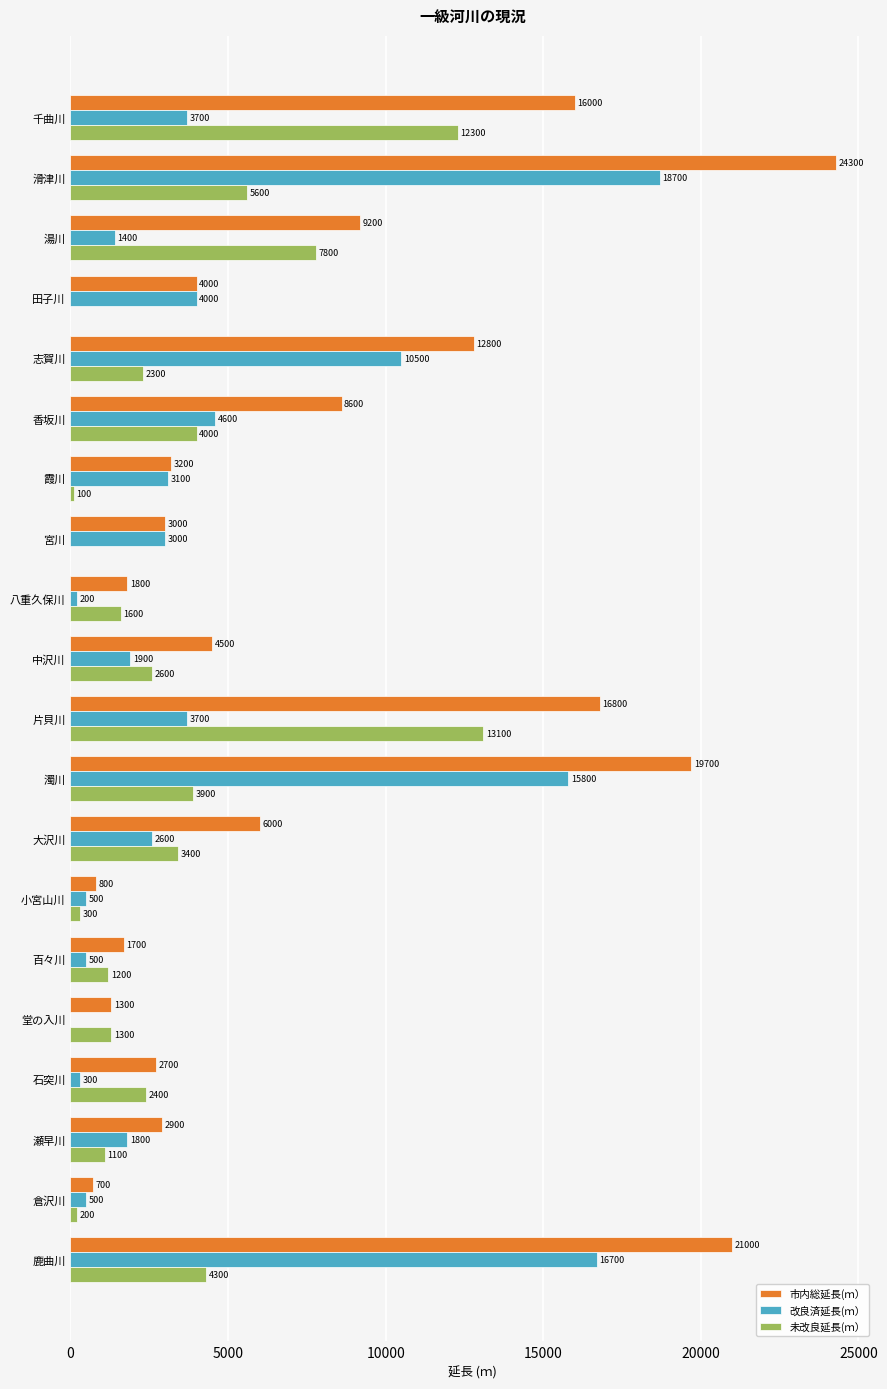

Is the value of 市内総延長(ｍ） at 霞川 greater than the value of 未改良延長(ｍ） at 志賀川?

Yes